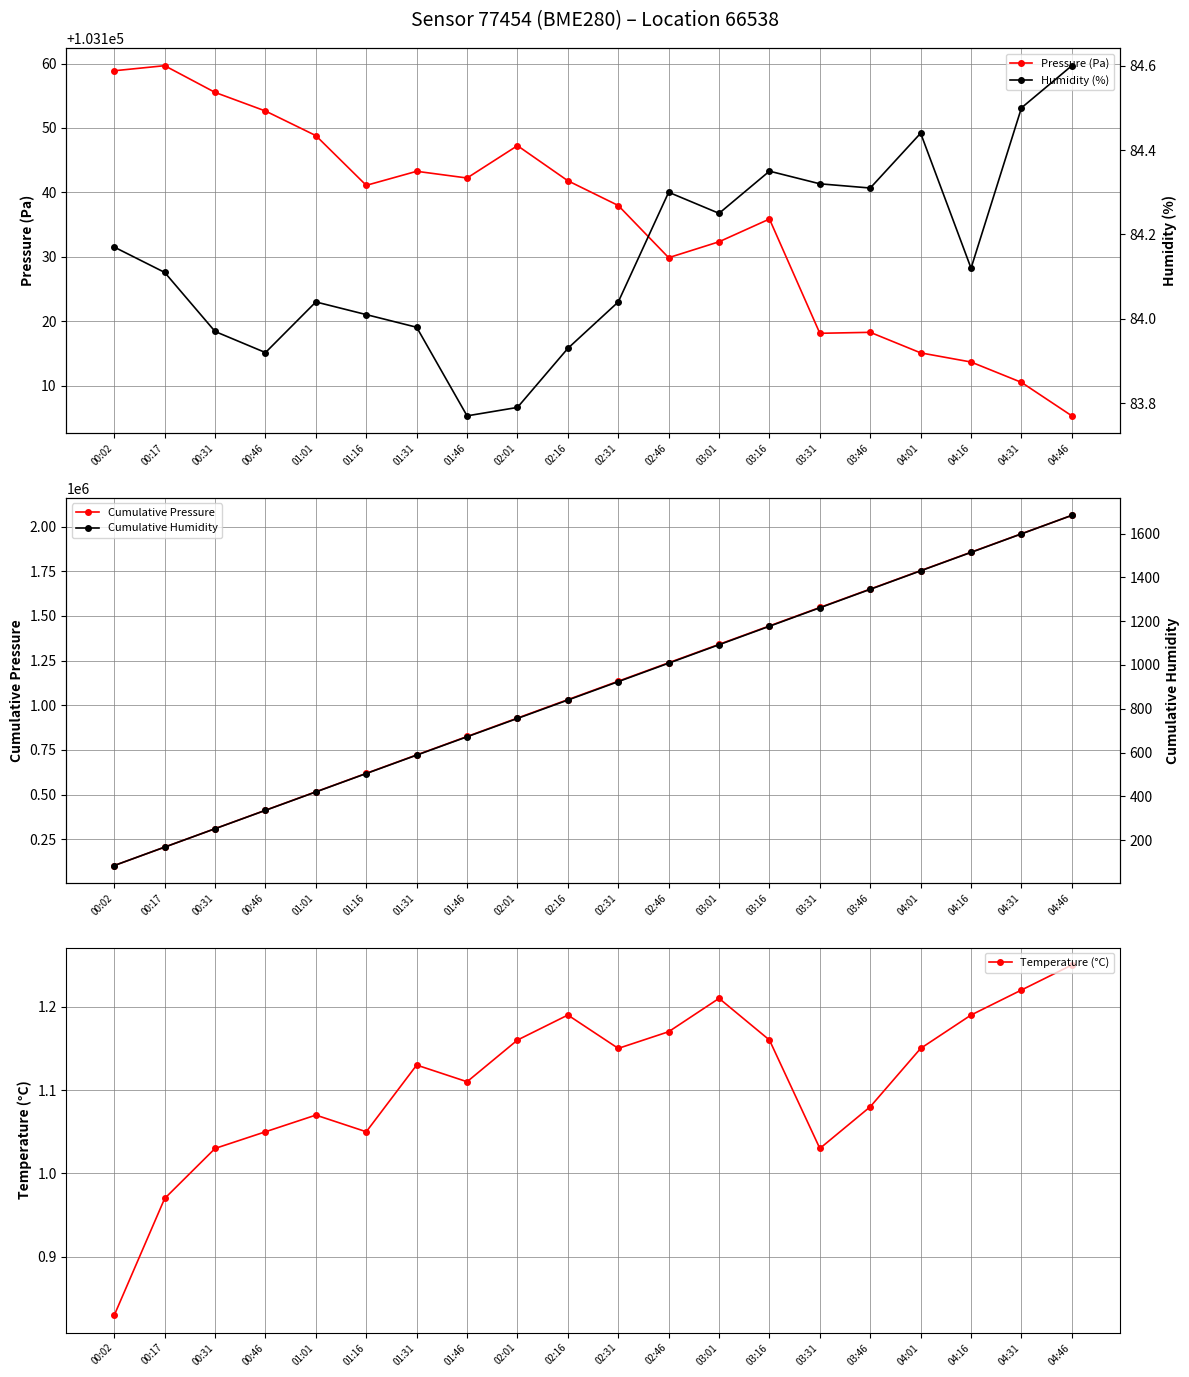

The Humidity (%) series shows 83.8 at 02:01. True or false?

True